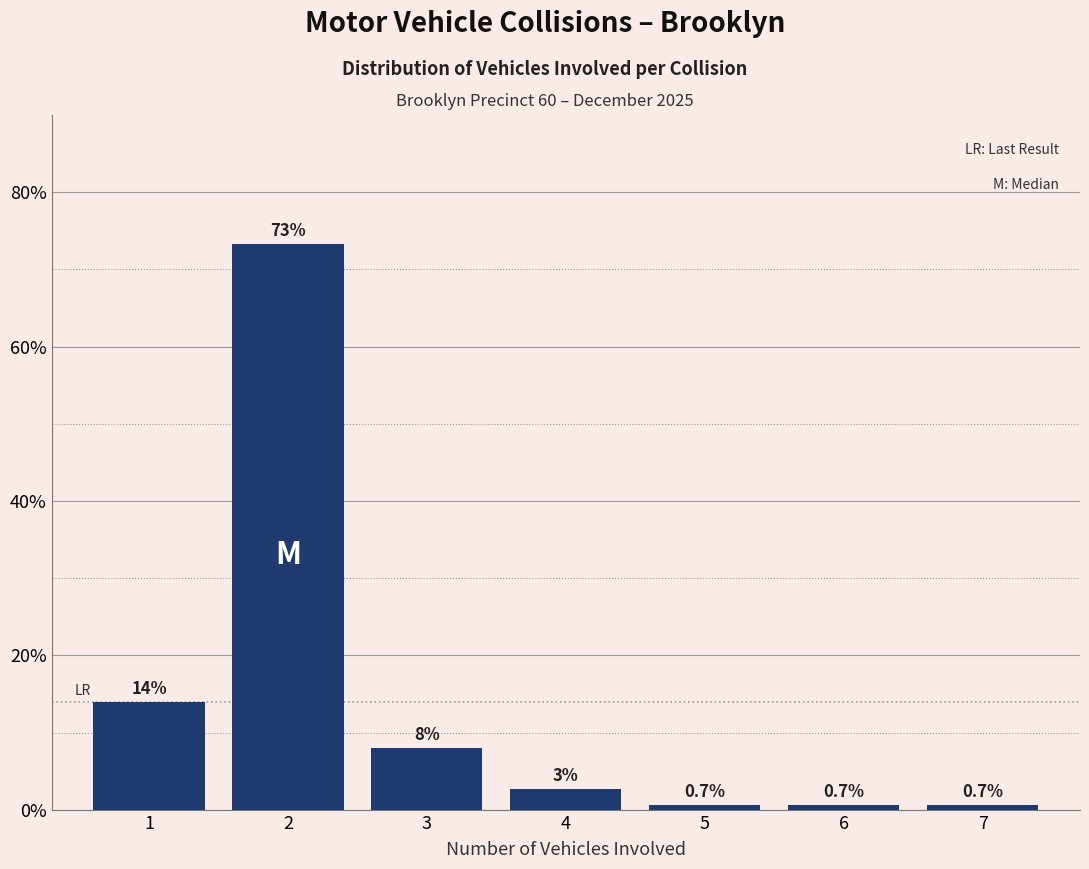

What is the smallest value displayed?

0.7